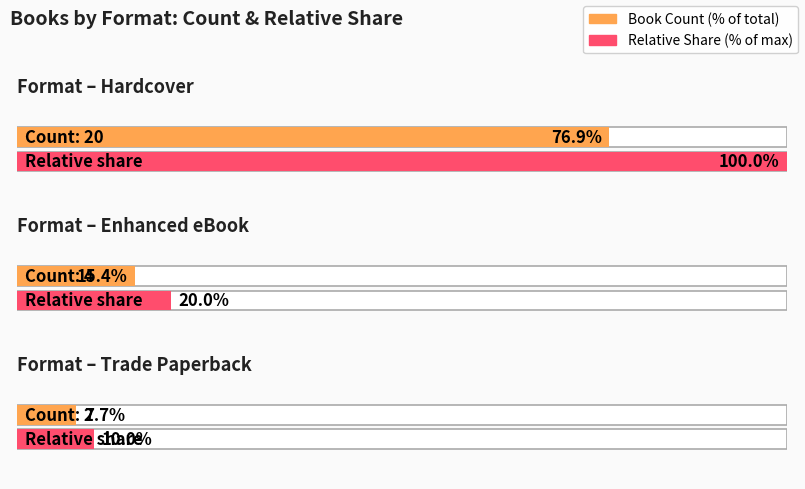

What position from the left is Enhanced eBook?

2